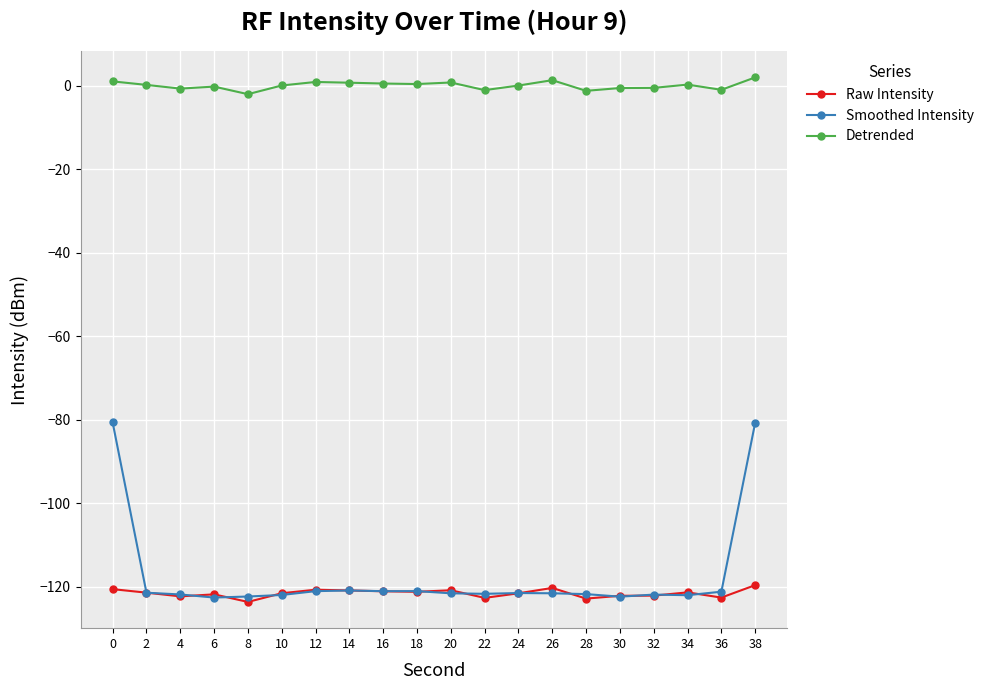

What is the difference between the highest and lowest values at 30?

121.8